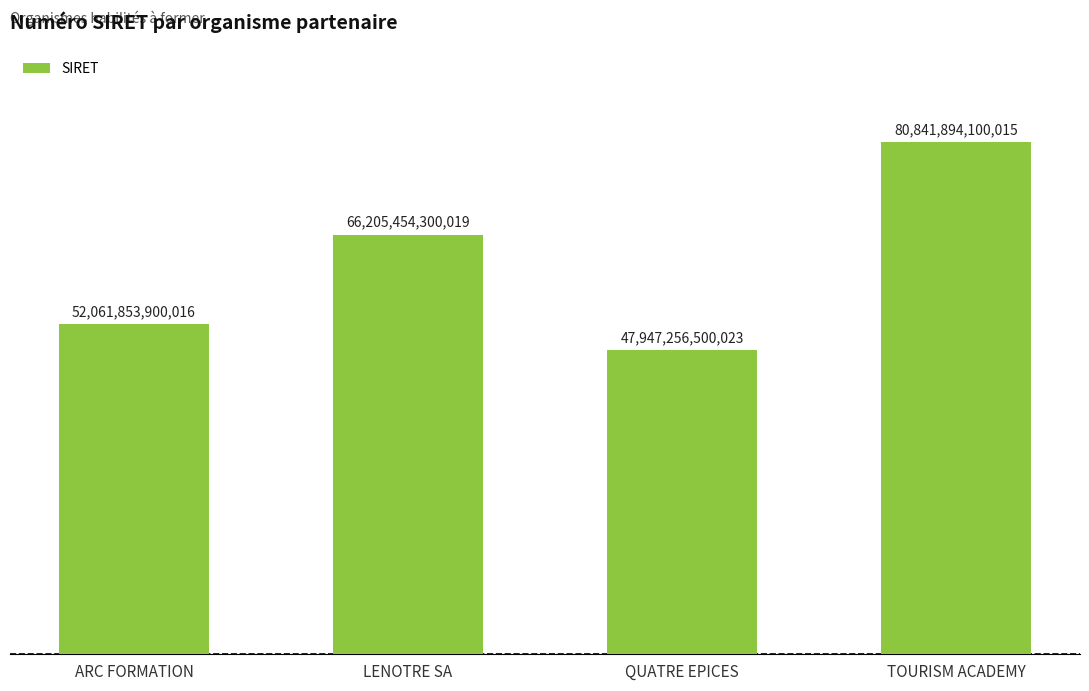

True or false: the data shows 66205454300019 at LENOTRE SA.

True